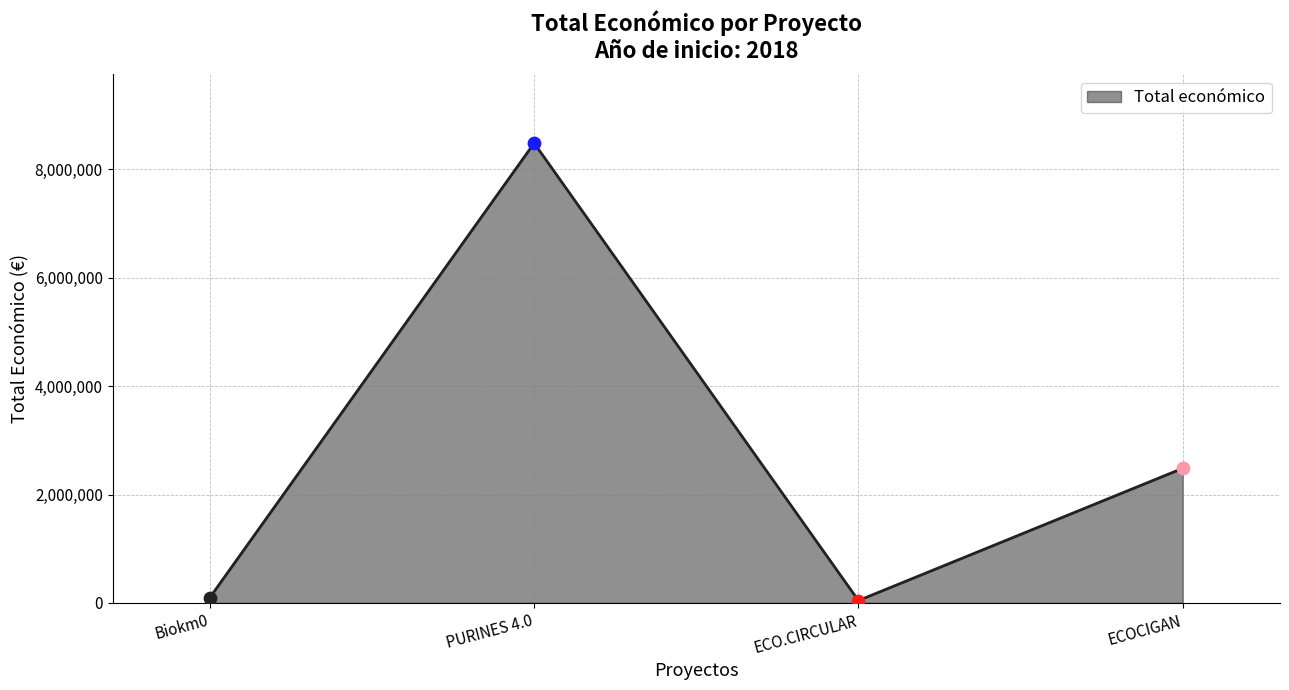

Approximately how many times larger is the value at Biokm0 compared to ECO.CIRCULAR?

2.3